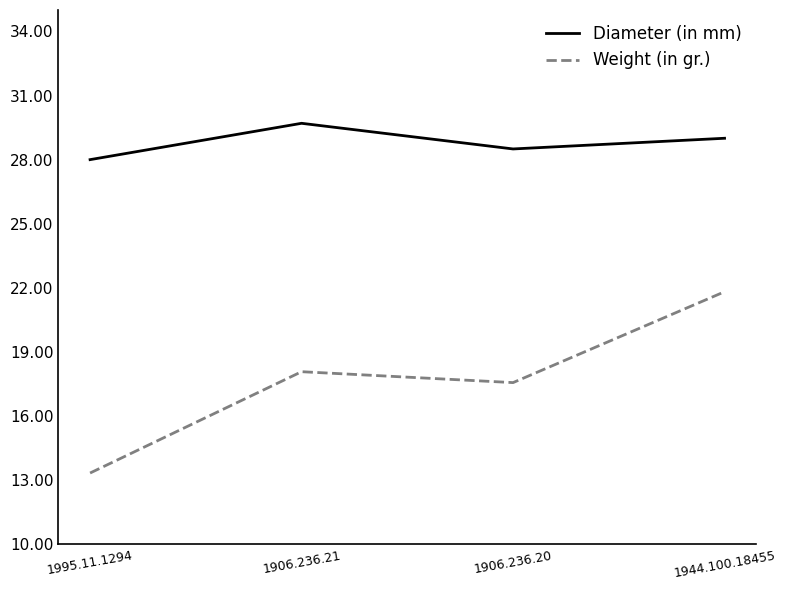

True or false: Diameter (in mm) and Weight (in gr.) intersect in this chart.

False